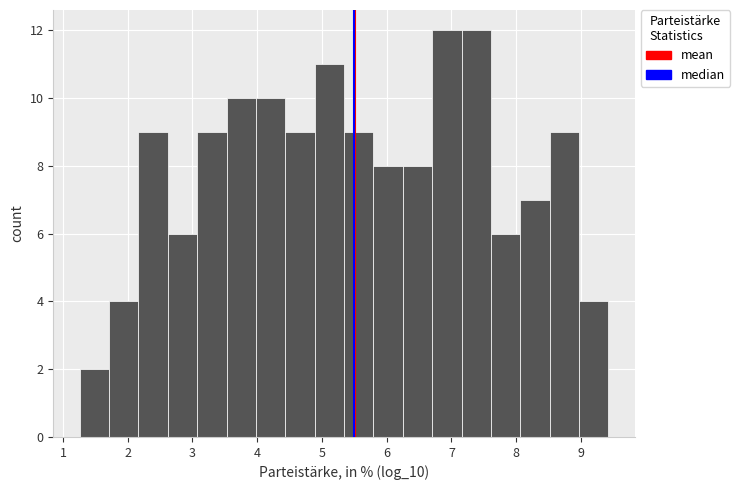

How tall is the bar that spans 4.4 to 4.9 on the x-axis? Neither the bar edges nor the heights are printed on the chart, so give them approximately, as read against the axes.

9